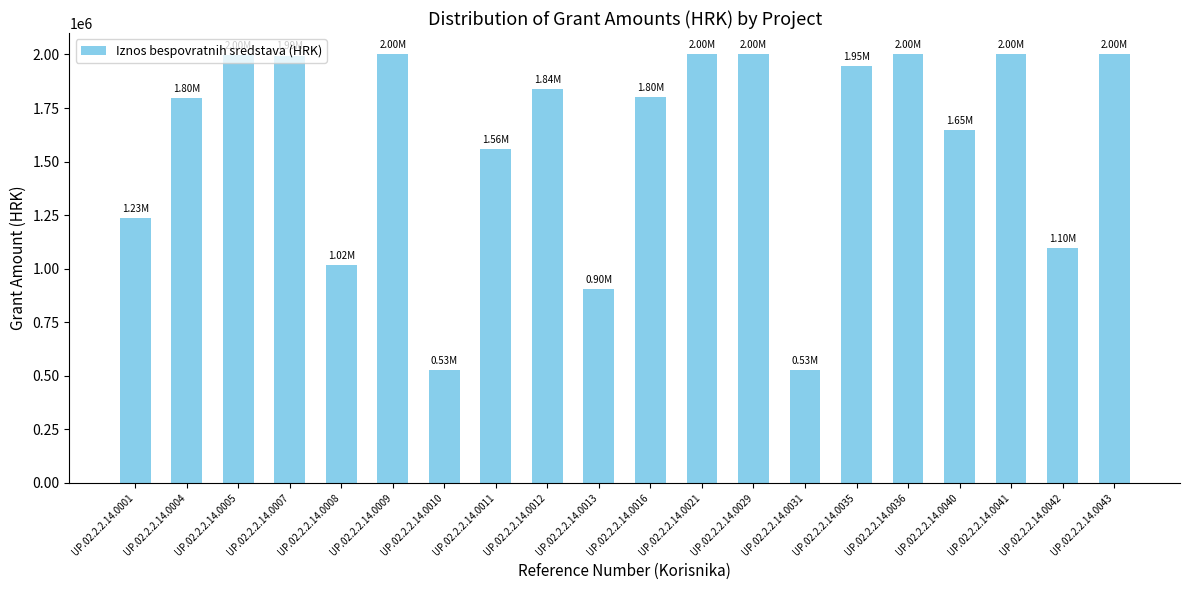

What is the ratio of the value at UP.02.2.2.14.0005 to the value at UP.02.2.2.14.0040?

1.2